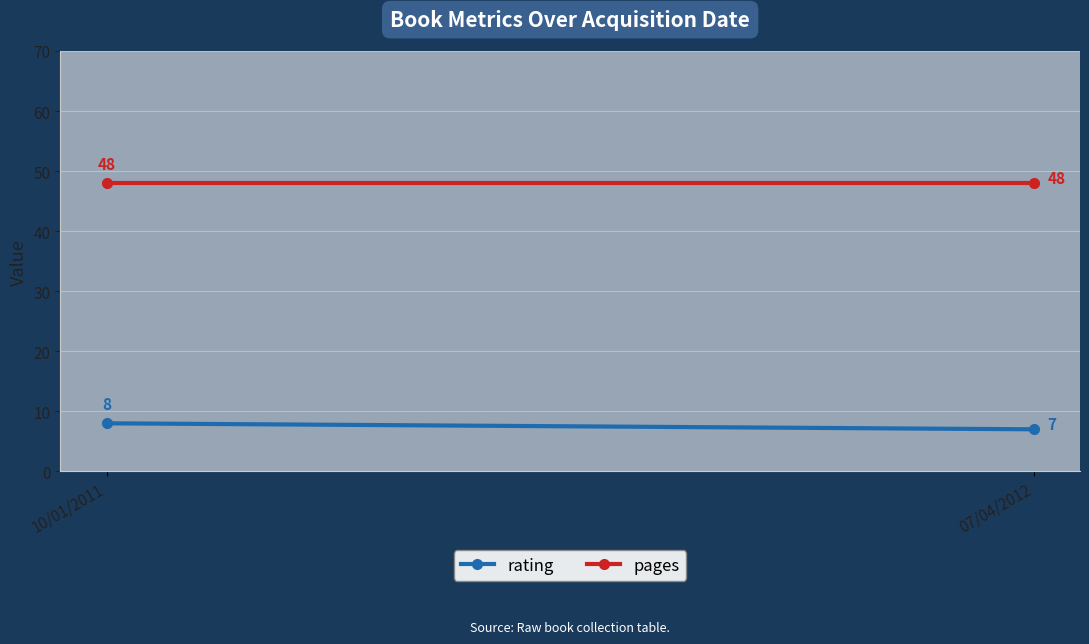

Reading left to right, extract all data points from this chart.

rating: 8	7
pages: 48	48